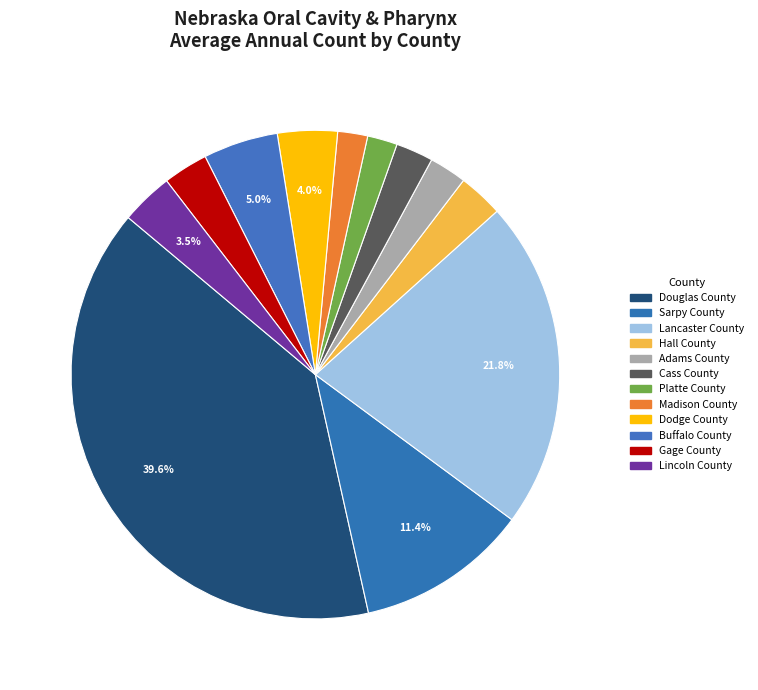

What is the ratio of the value at Hall County to the value at Lancaster County?

0.1